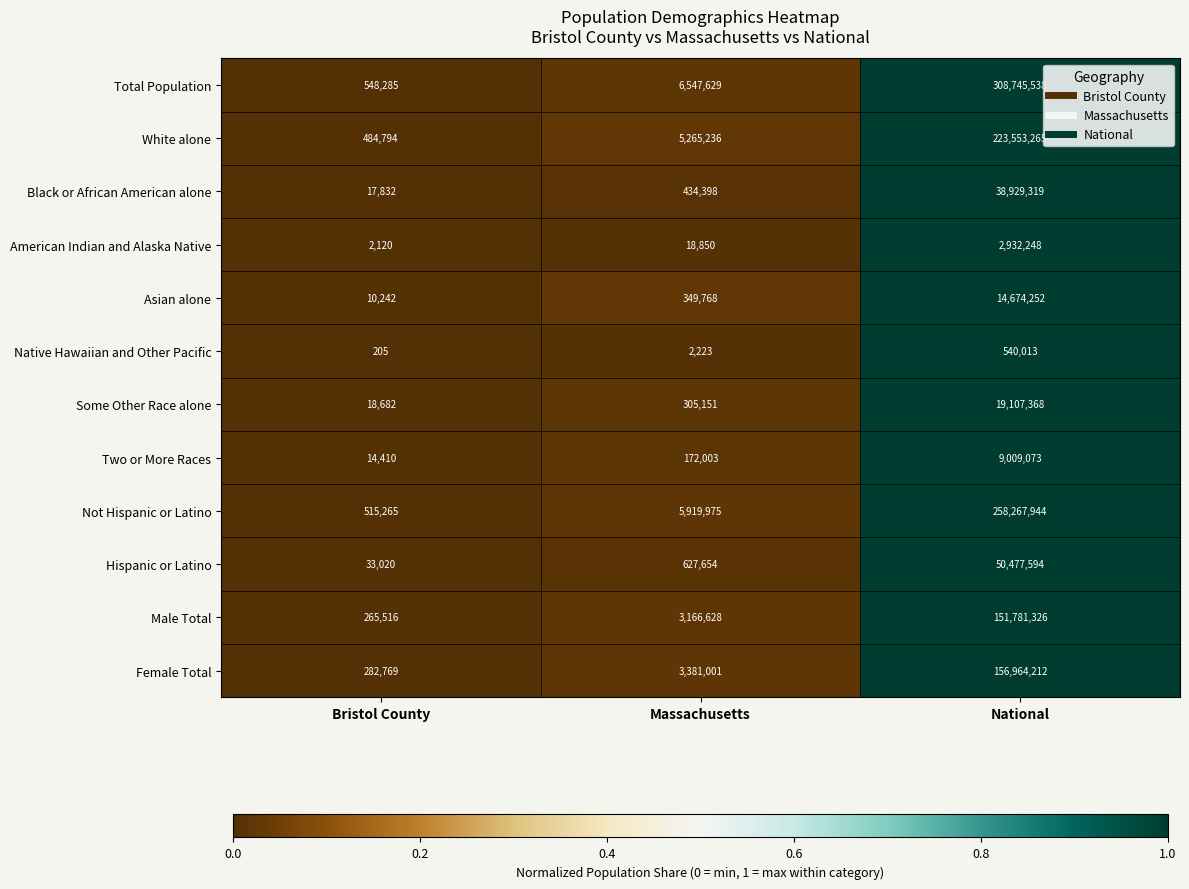

What is the sum of the Two or More Races values at Massachusetts and Bristol County?

186413